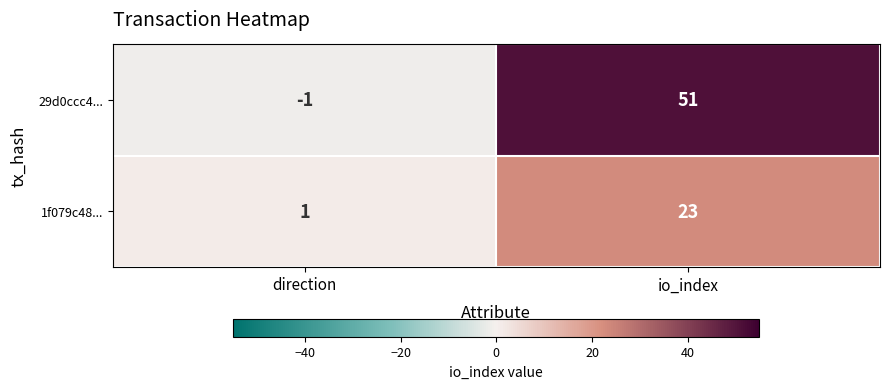

Which series has the widest spread of values?

29d0ccc4...